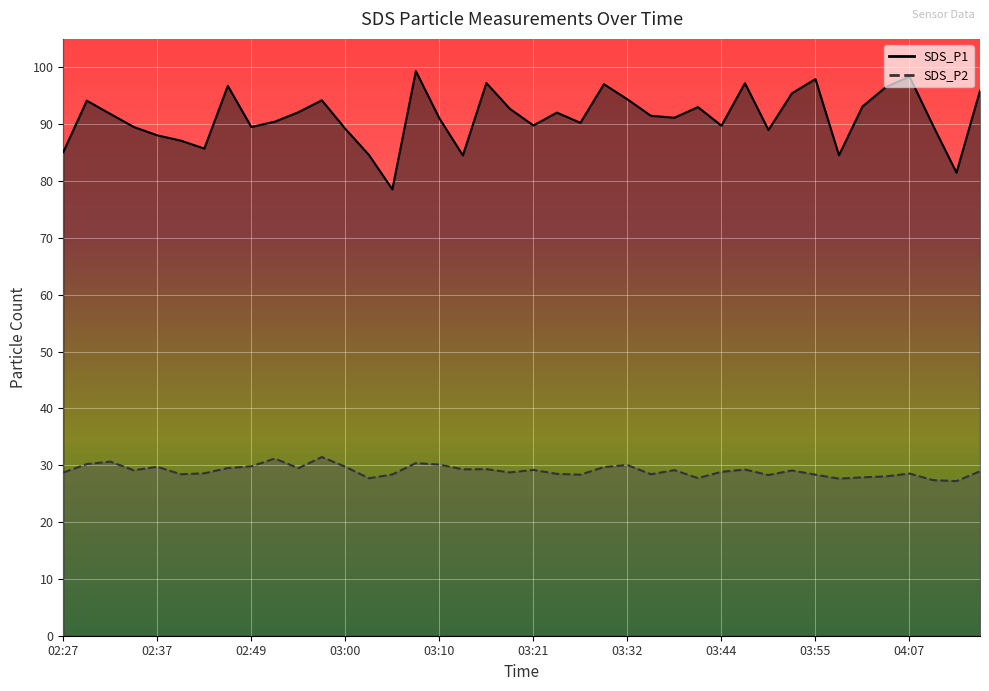

Is the value of SDS_P2 at 02:52 greater than the value of SDS_P1 at 02:37?

No